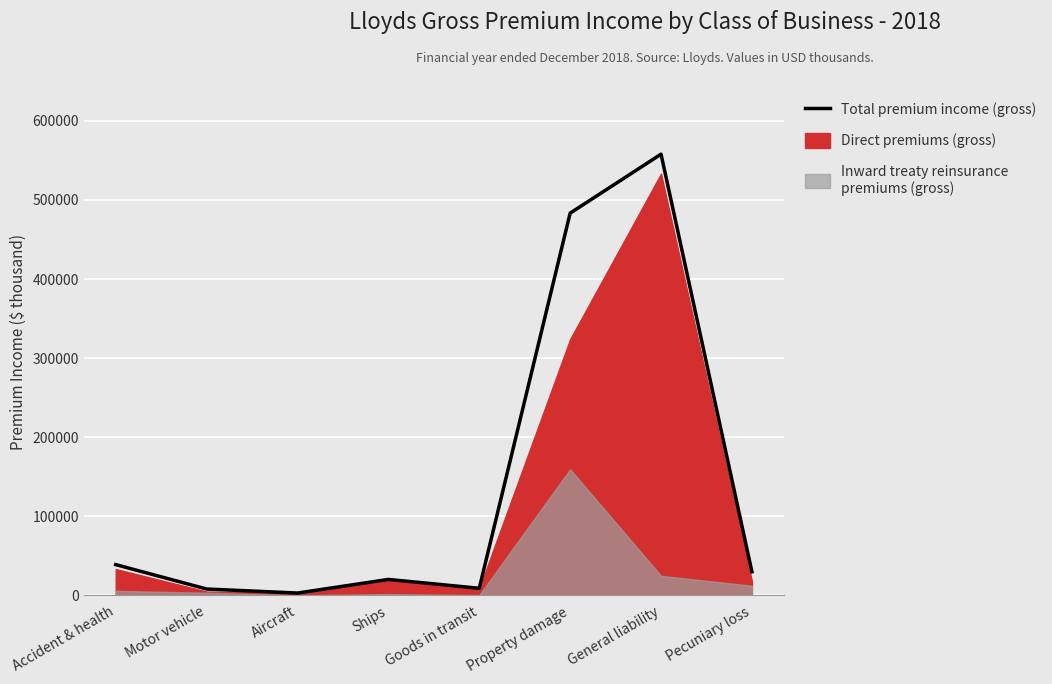

True or false: there are more than 1 points higher than both neighbors.

True